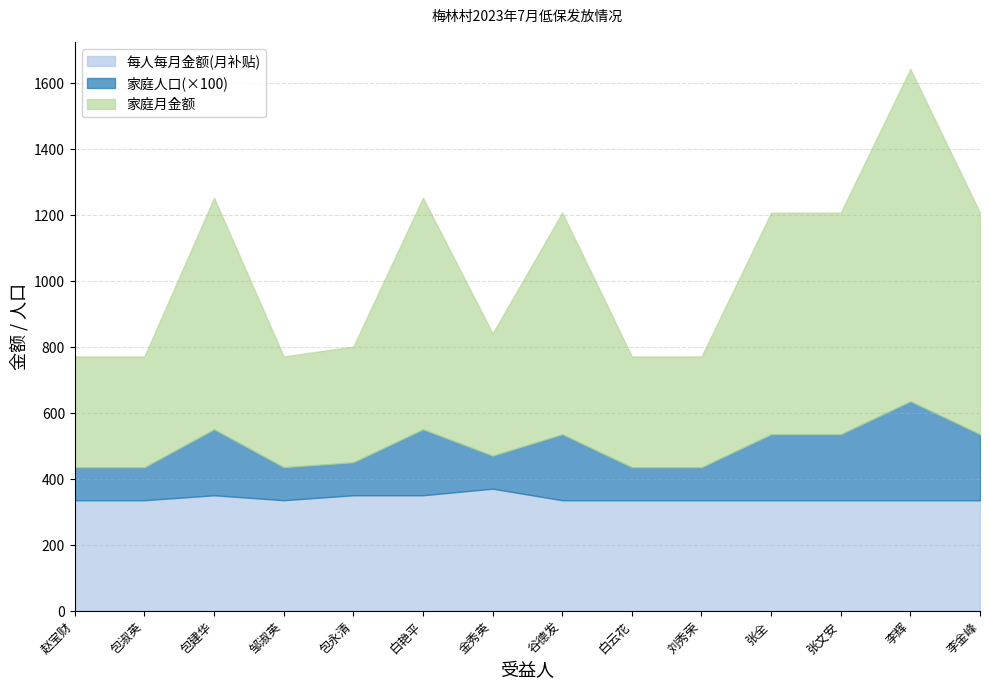

Between 谷德发 and 张文安, which series saw the biggest shift?

每人每月金额(月补贴)